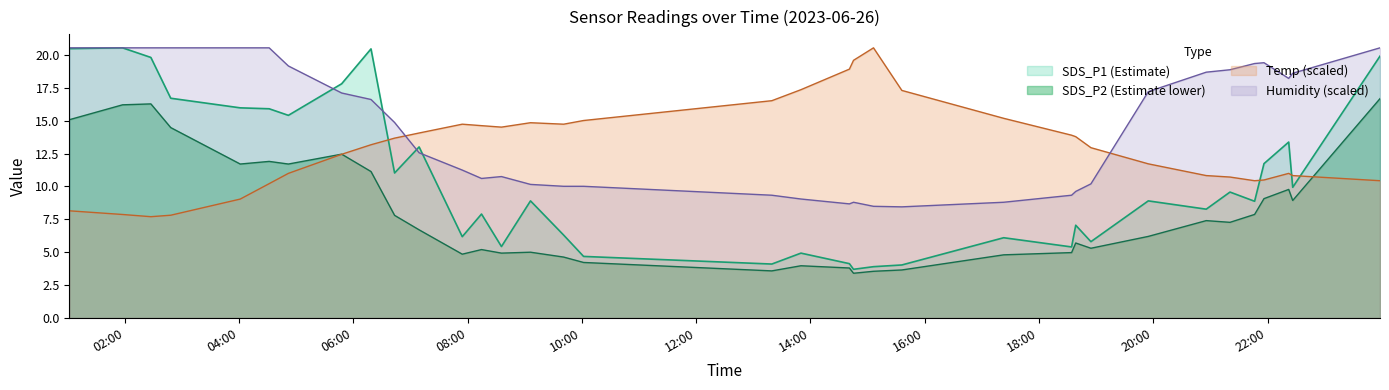

Which series has the widest spread of values?

SDS_P1 (Estimate)